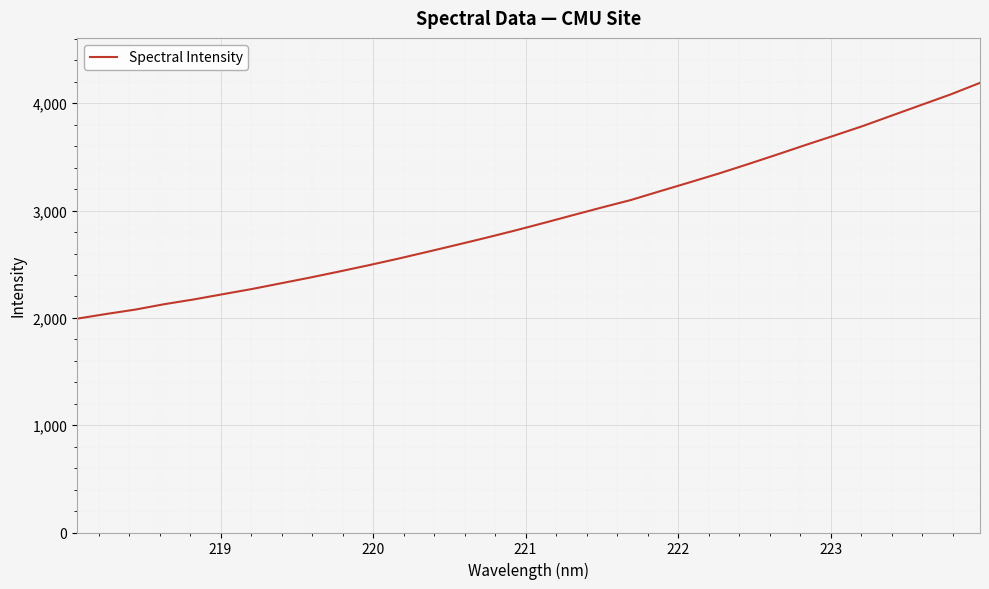

What is the maximum value shown in the chart?

4190.3